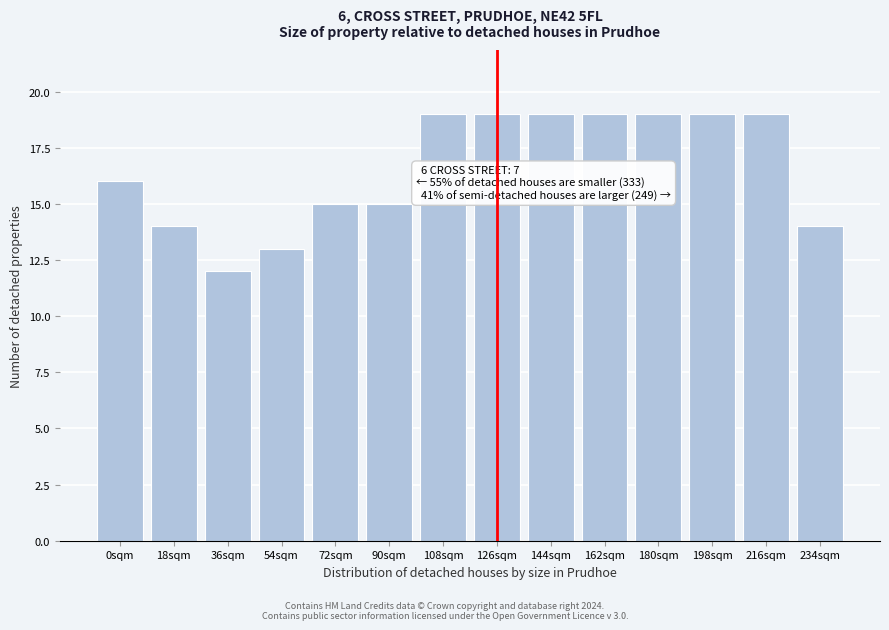

Reading left to right, what are all the values shown in this chart?

16	14	12	13	15	15	19	19	19	19	19	19	19	14